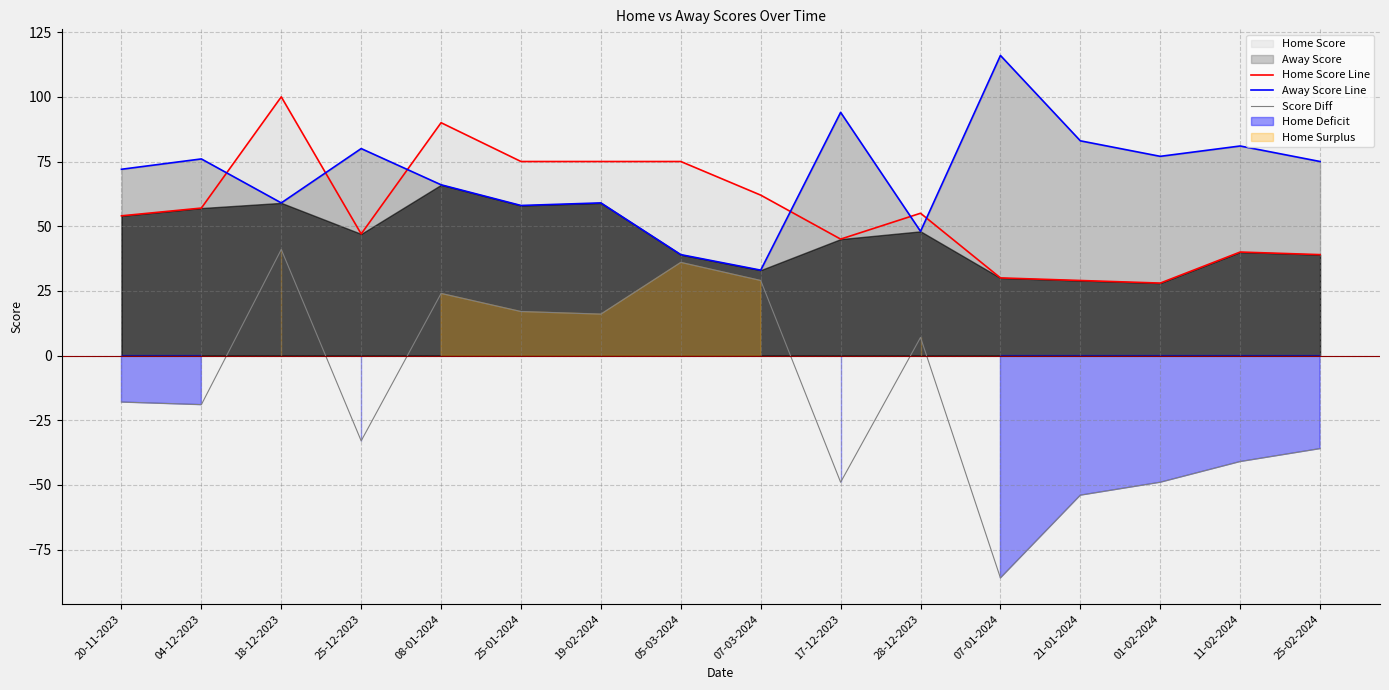

What is the label of the 14th point from the right?

18-12-2023